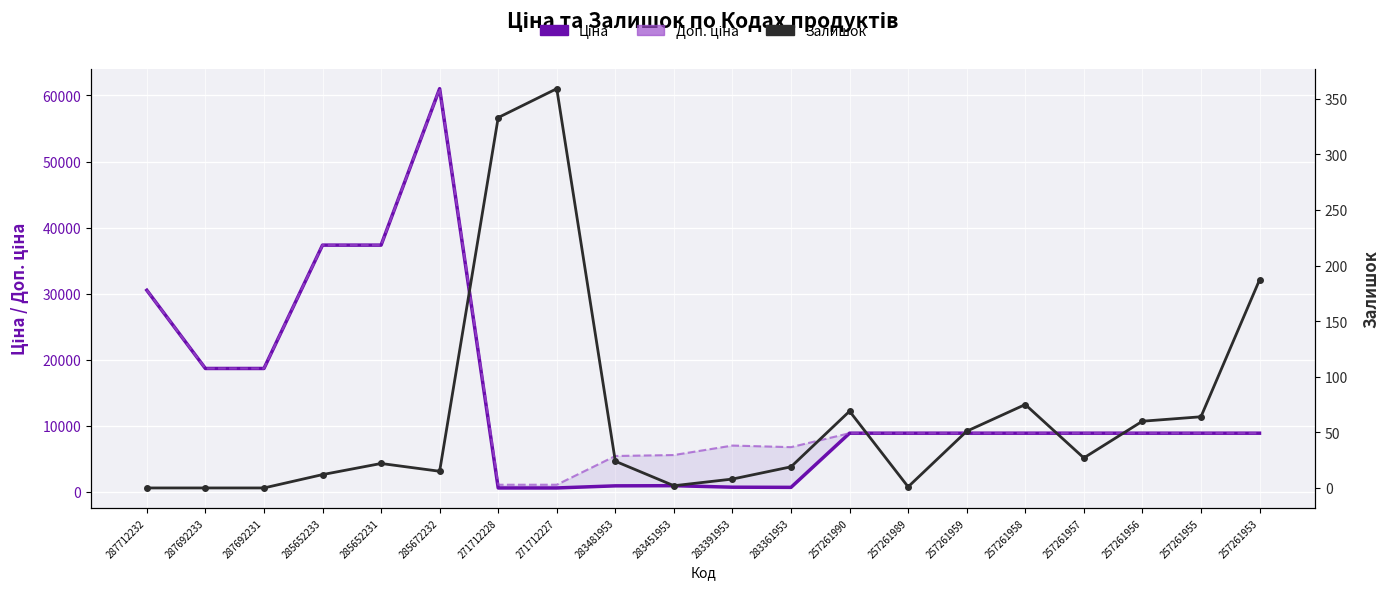

Between 271712227 and 283451953, which is larger?

283451953